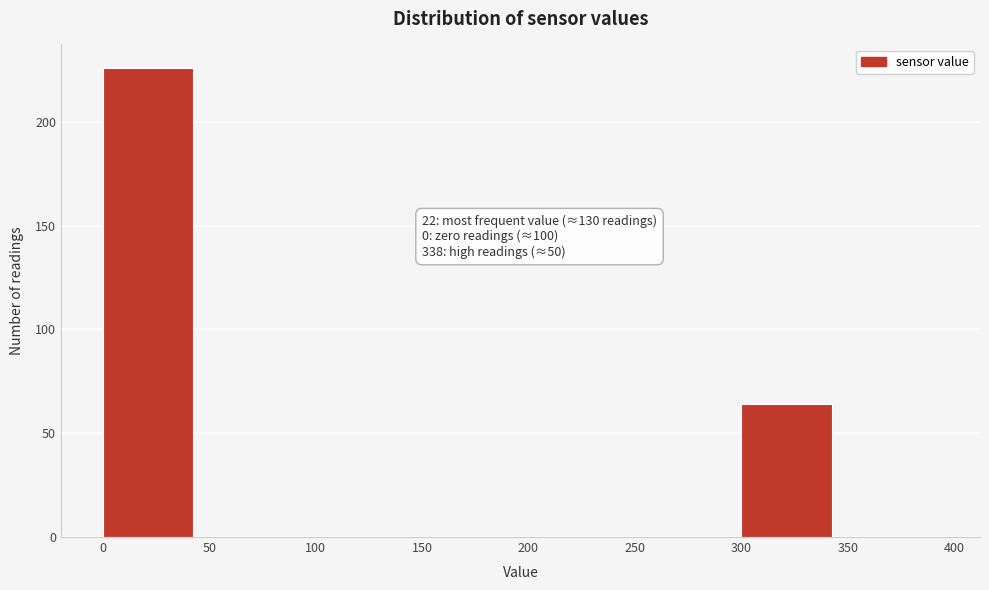

Which range on the x-axis has the tallest bar?

0 to 50